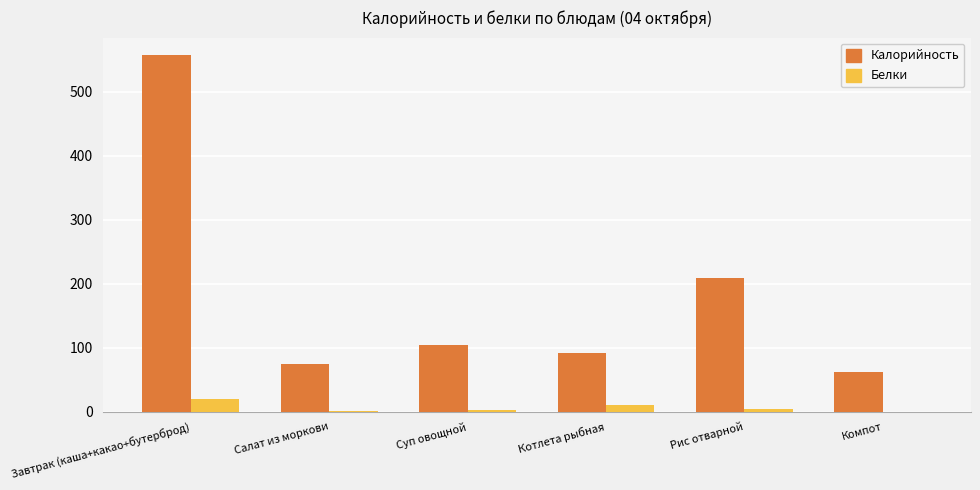

At which label does Белки first exceed 3?

Завтрак (каша+какао+бутерброд)